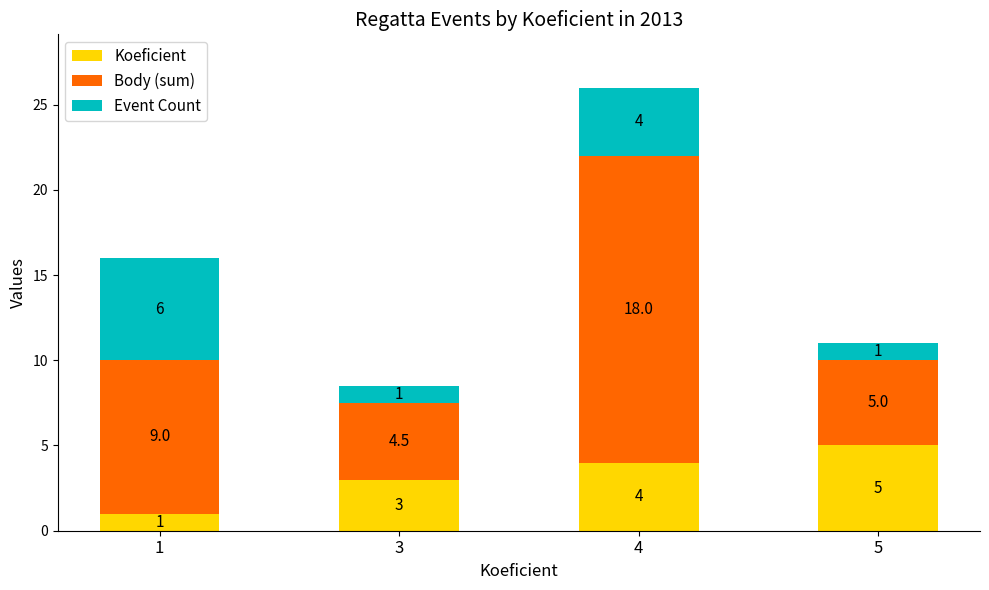

Reading left to right, transcribe the values for Koeficient.

1=1.0	3=3.0	4=4.0	5=5.0